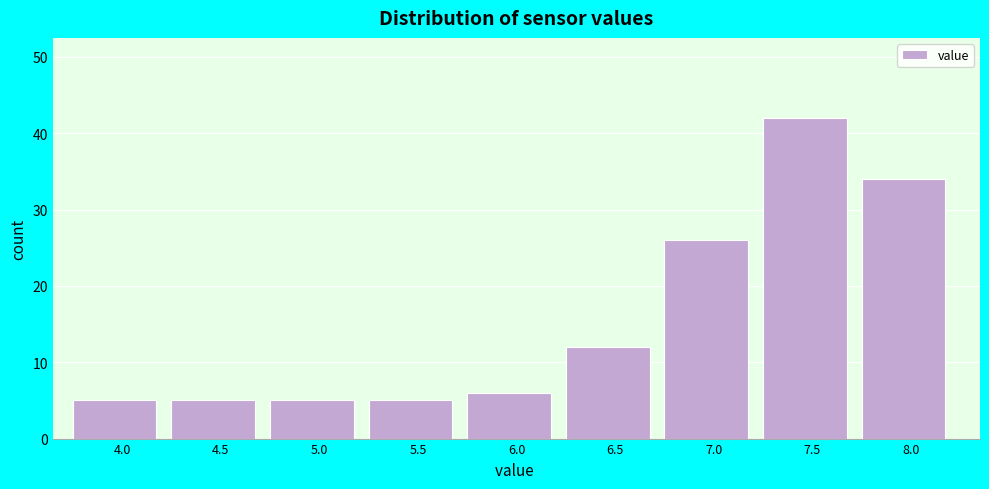

Reading left to right, extract all data points from this chart.

5	5	5	5	6	12	26	42	34